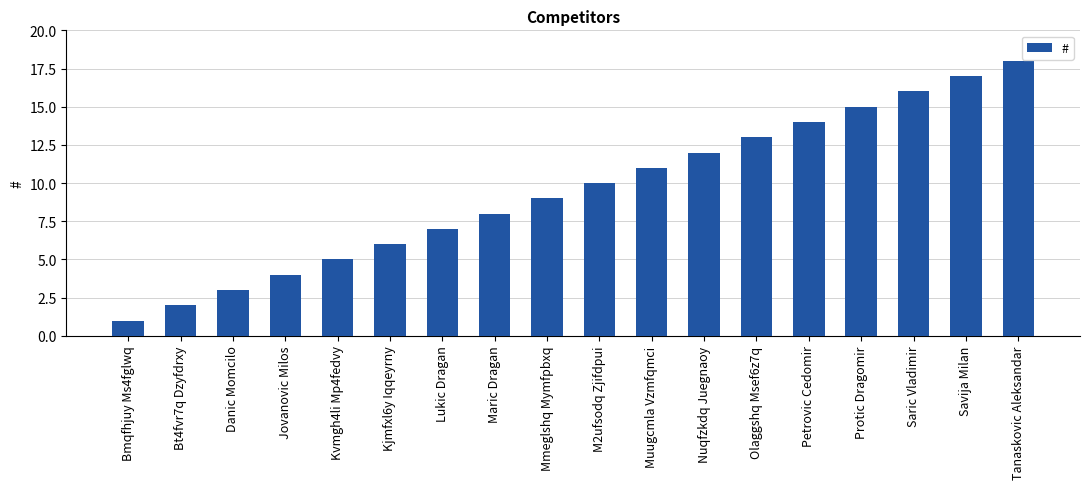

What is the value of the 6th bar from the left?

6